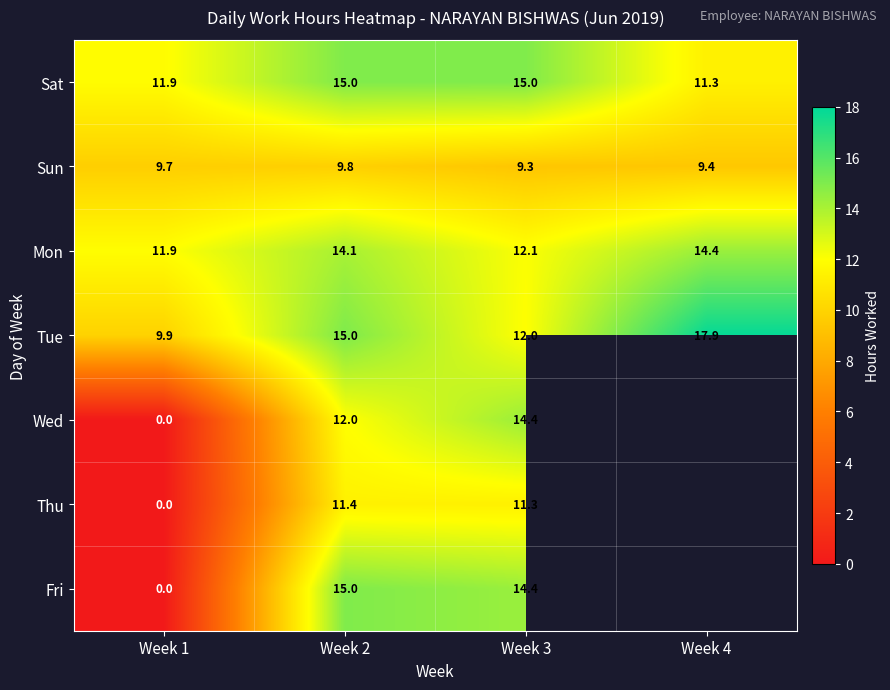

What value does the Tue series have at Week 3?

12.0